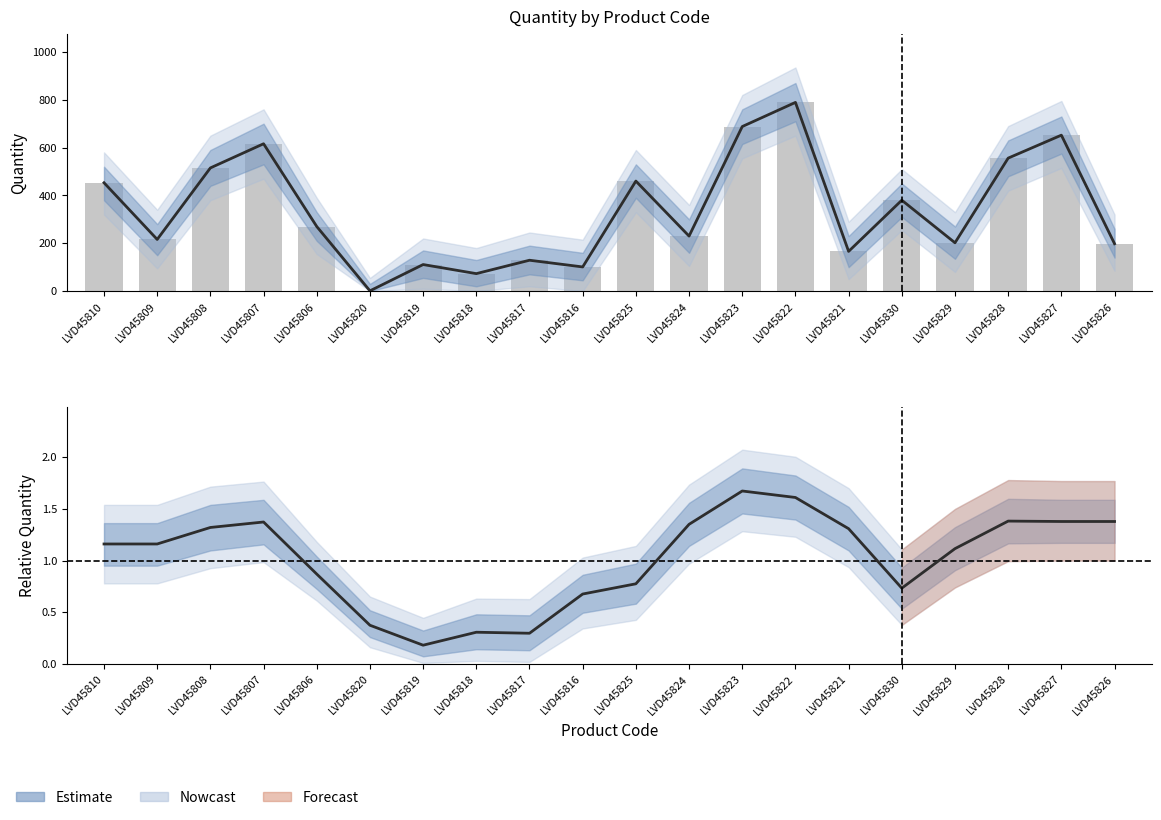

Which series has the largest total across all categories?

Quantity (bar)